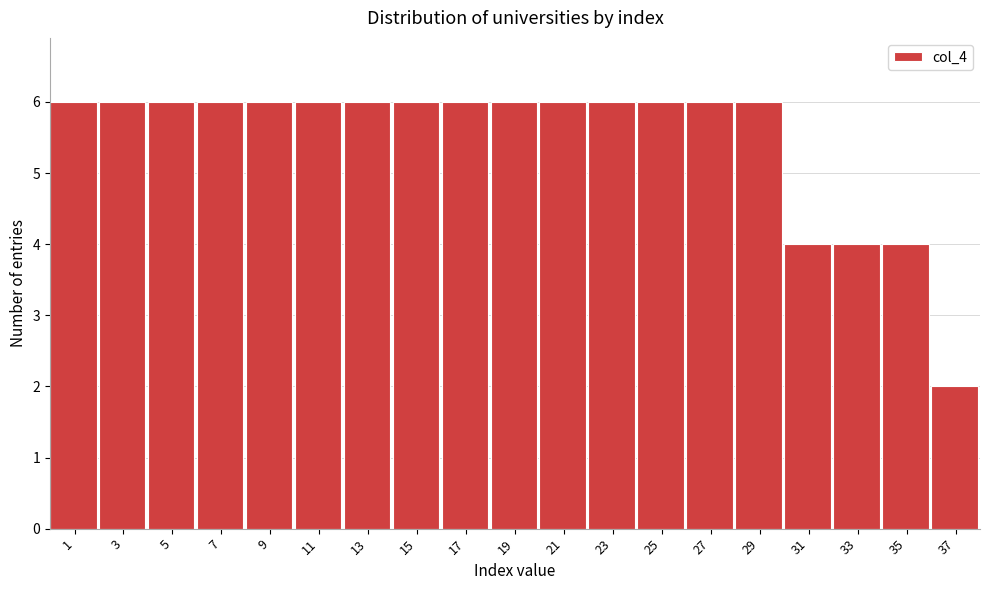

Reading left to right, transcribe all the data shown in this chart.

6	6	6	6	6	6	6	6	6	6	6	6	6	6	6	4	4	4	2